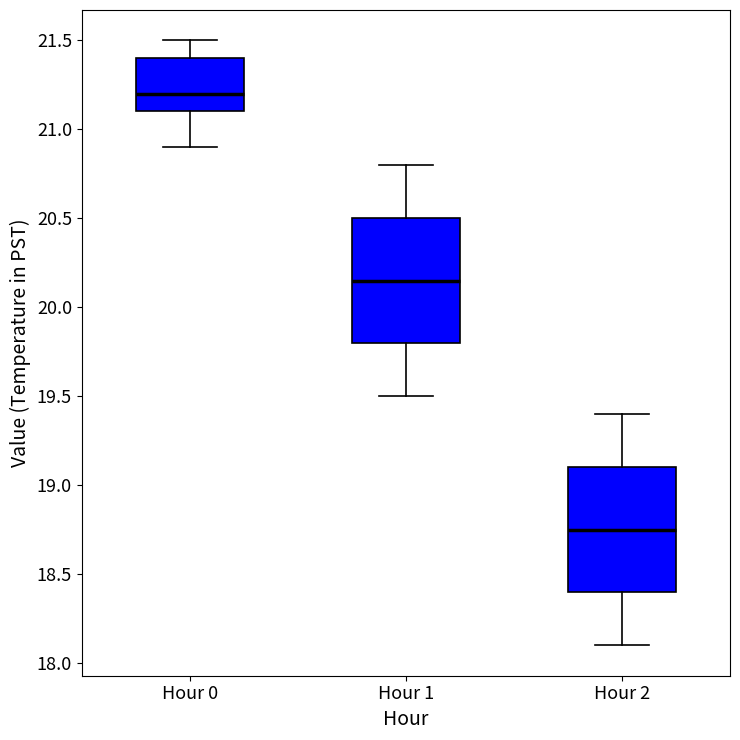

Reading left to right, read every box against the y-axis: the position of its median line, the range the box covers, and the ends of its whiskers. The values are not printed on the chart, so give them approximately, as read against the axis.

Hour 0: median 21.20, box 21.10 to 21.40, whiskers 20.90 to 21.50
Hour 1: median 20.15, box 19.80 to 20.50, whiskers 19.50 to 20.80
Hour 2: median 18.75, box 18.40 to 19.10, whiskers 18.10 to 19.40